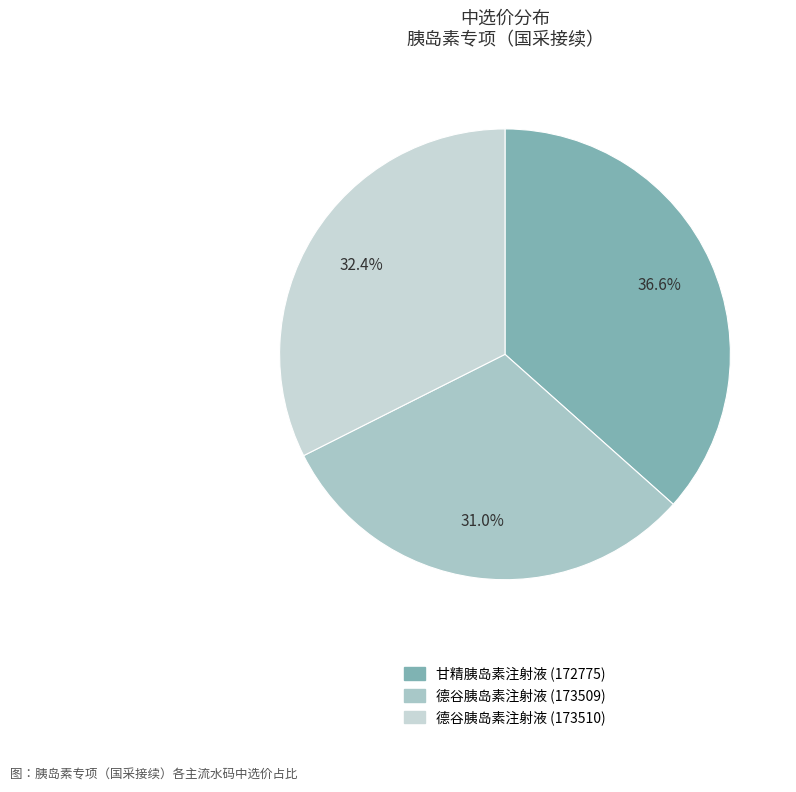

Which slice is the smallest?

德谷胰岛素注射液 (173509)